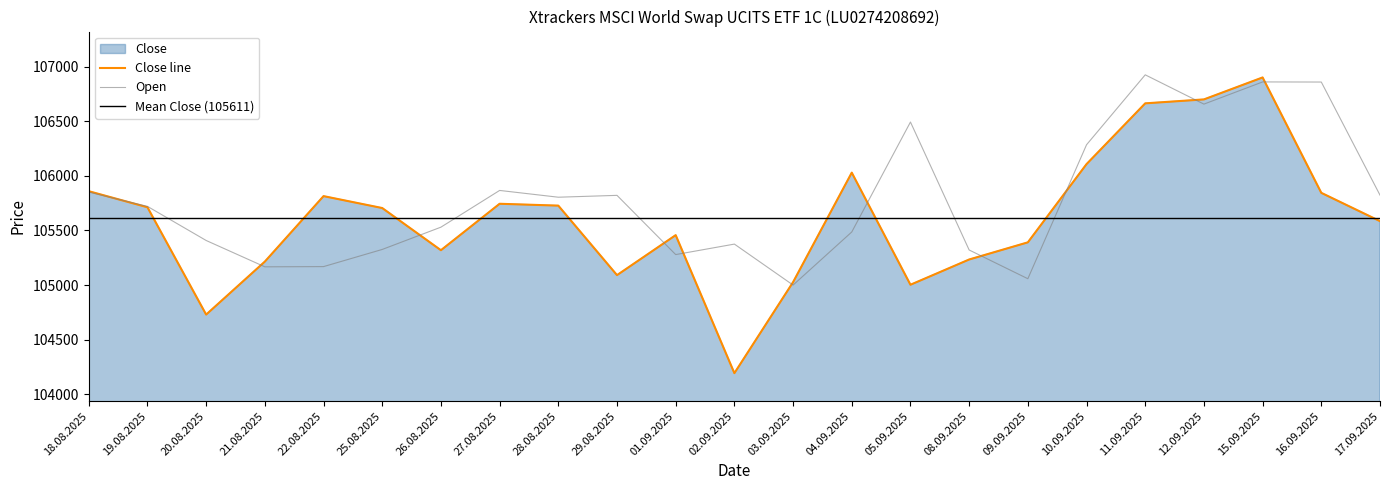

Between 21.08.2025 and 10.09.2025, which series saw the biggest shift?

Open